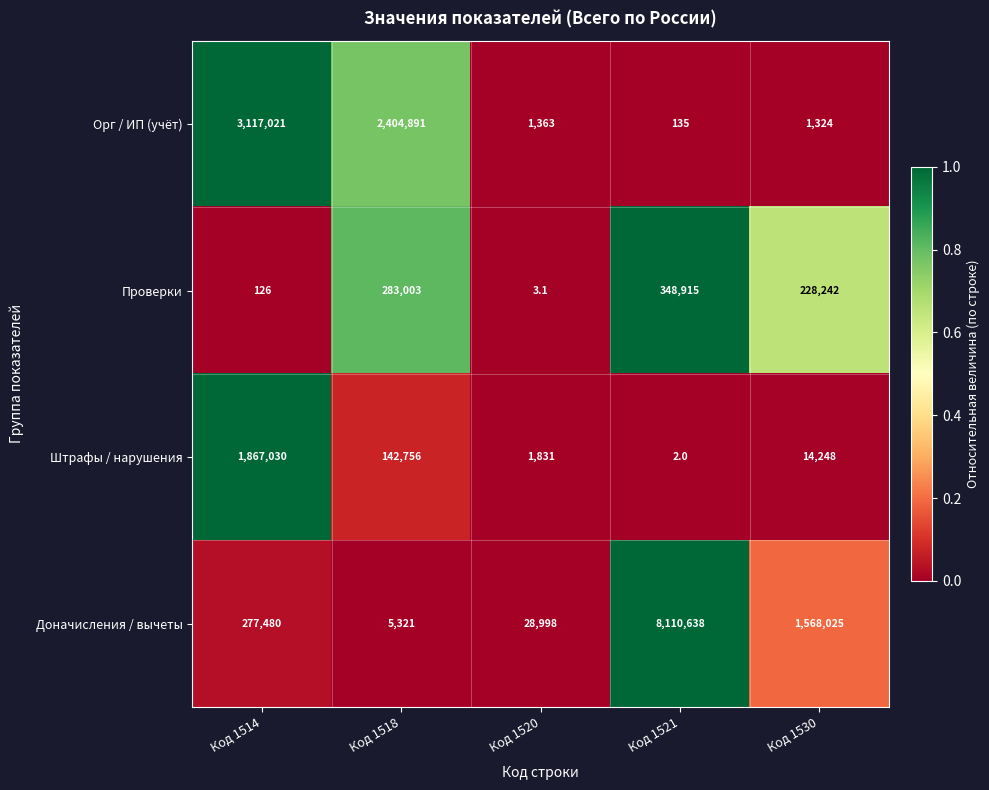

Rank the series by their maximum value, from lowest to highest.

Проверки, Штрафы / нарушения, Орг / ИП (учёт), Доначисления / вычеты